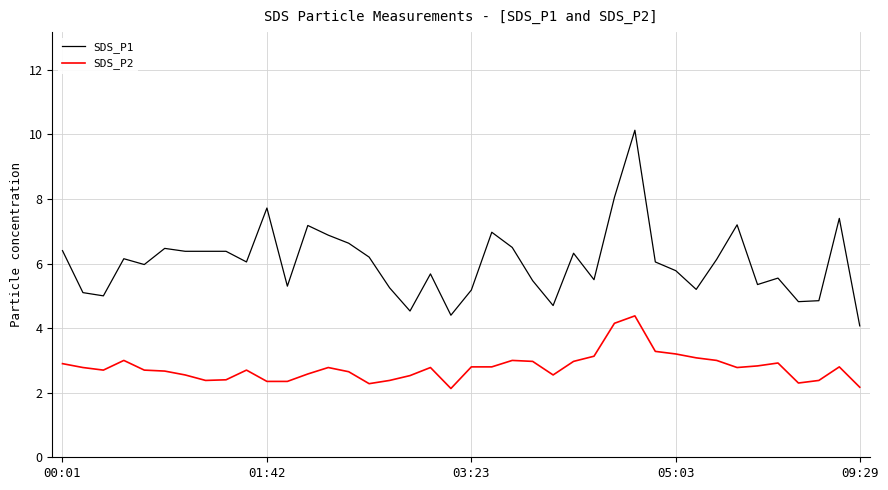

What is the greatest value displayed?

10.1